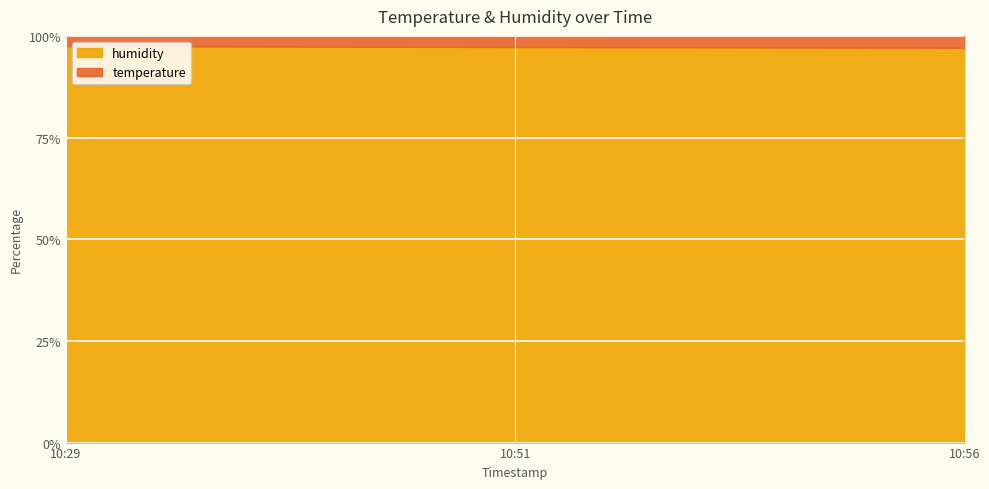

Where is humidity nearest to the value 99?

2023-01-24T10:29:38